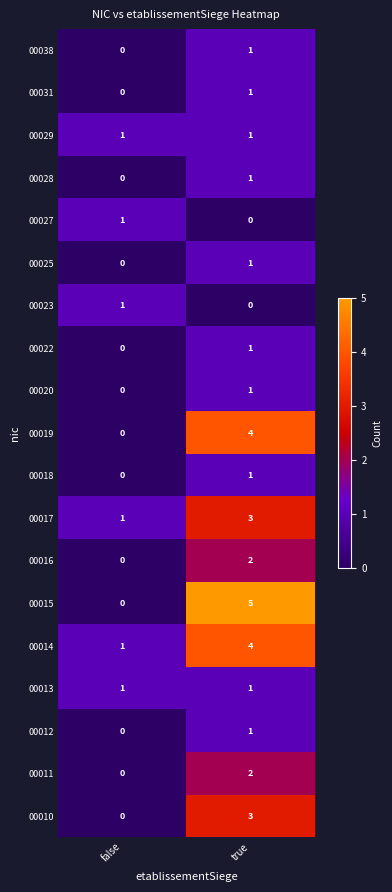

The value of 00029 at false is 1. True or false?

True